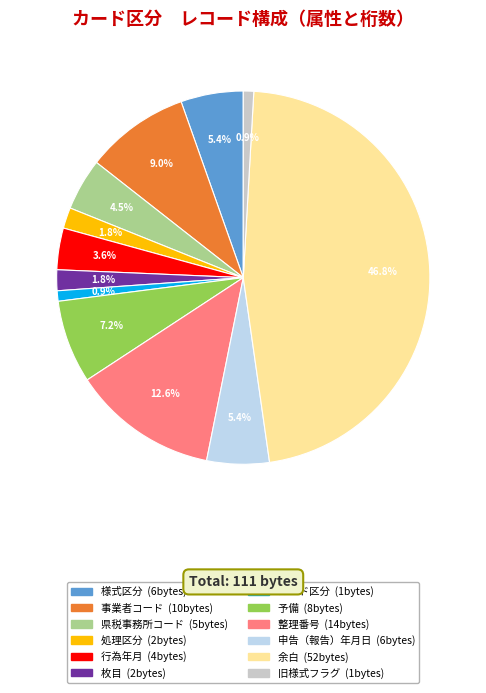

What percentage is the 枚目 slice, to the nearest percent?

2%